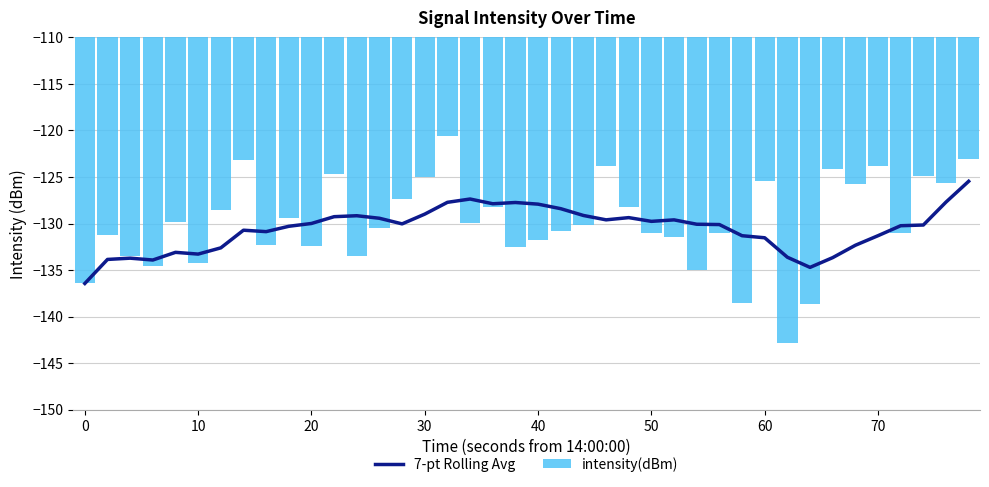

Count the number of categories in the chart.

40